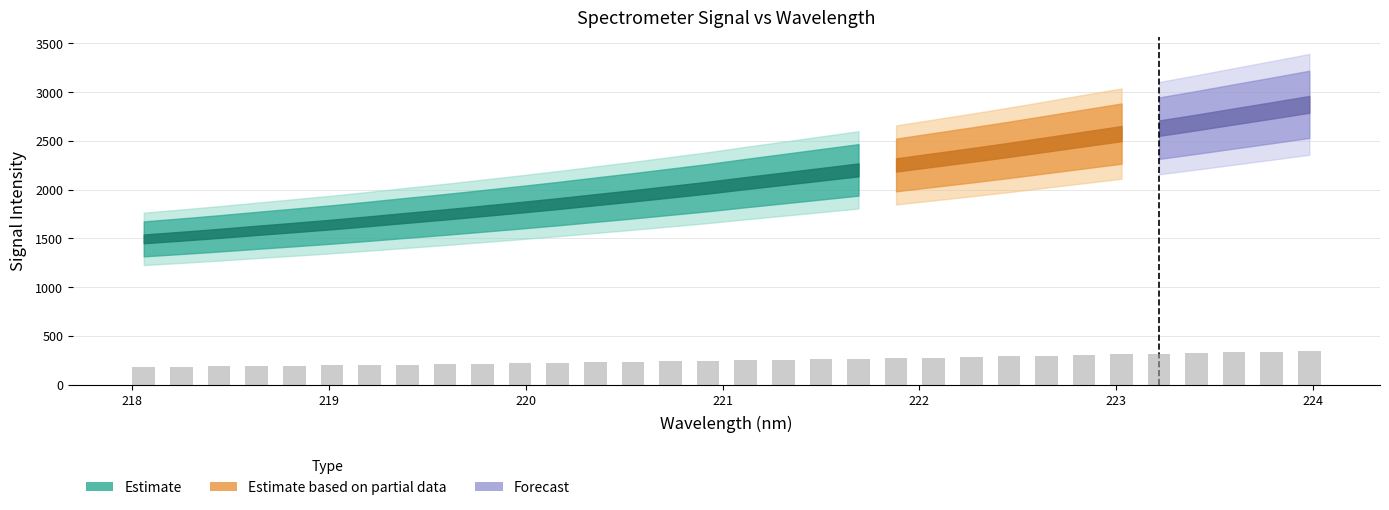

What is the greatest value displayed?

345.0